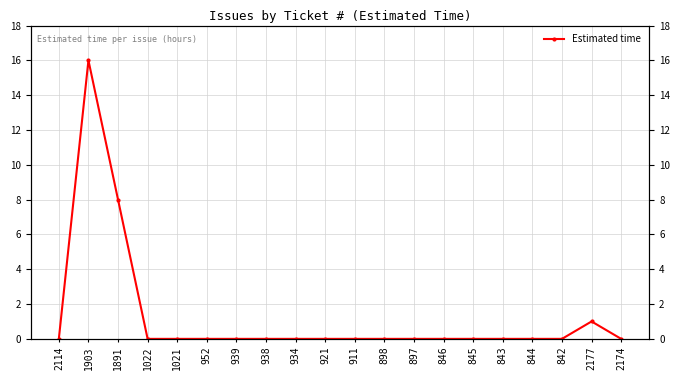

True or false: there are more than 1 points higher than both neighbors.

True